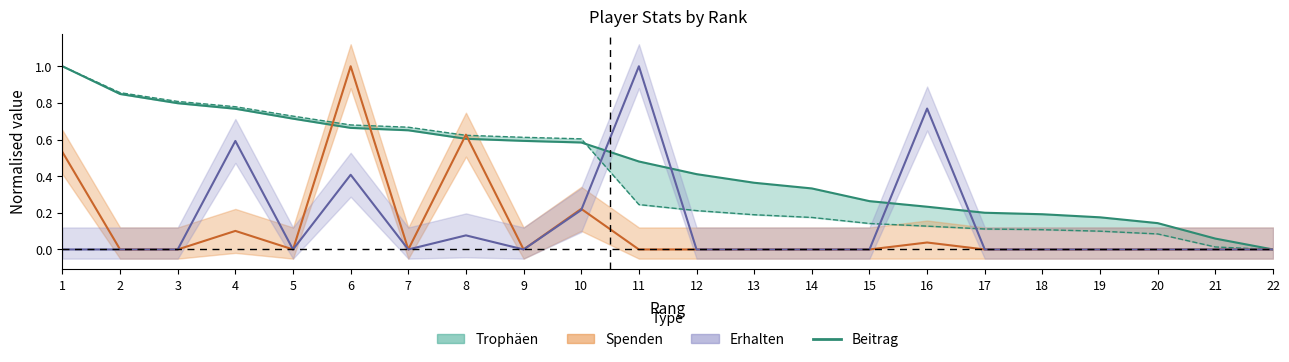

List the labels in order of Spenden value, largest first.

6, 8, 1, 10, 4, 16, 2, 3, 5, 7, 9, 11, 12, 13, 14, 15, 17, 18, 19, 20, 21, 22